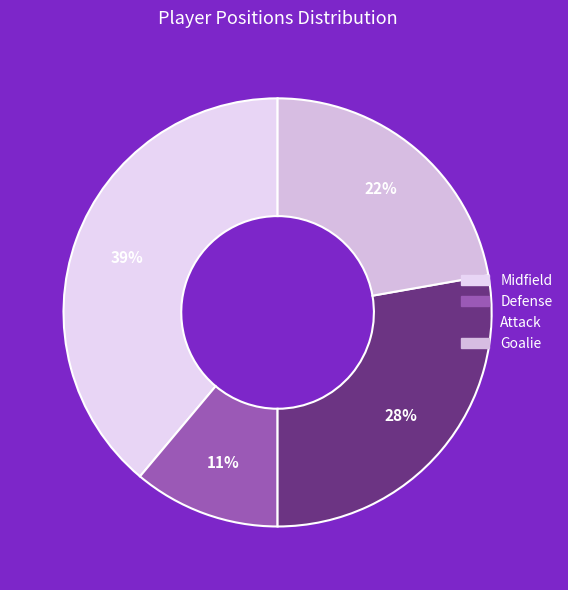

Count the number of slices in the pie.

4